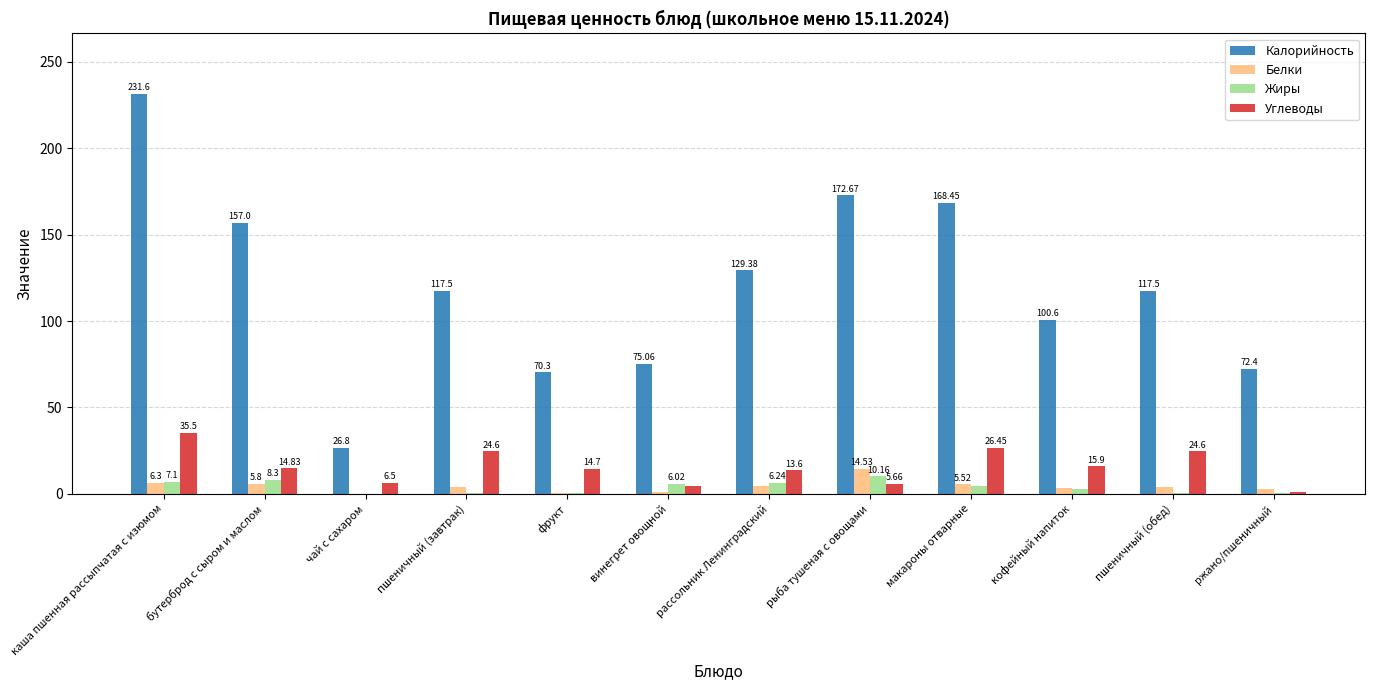

How many distinct data groups are displayed?

4